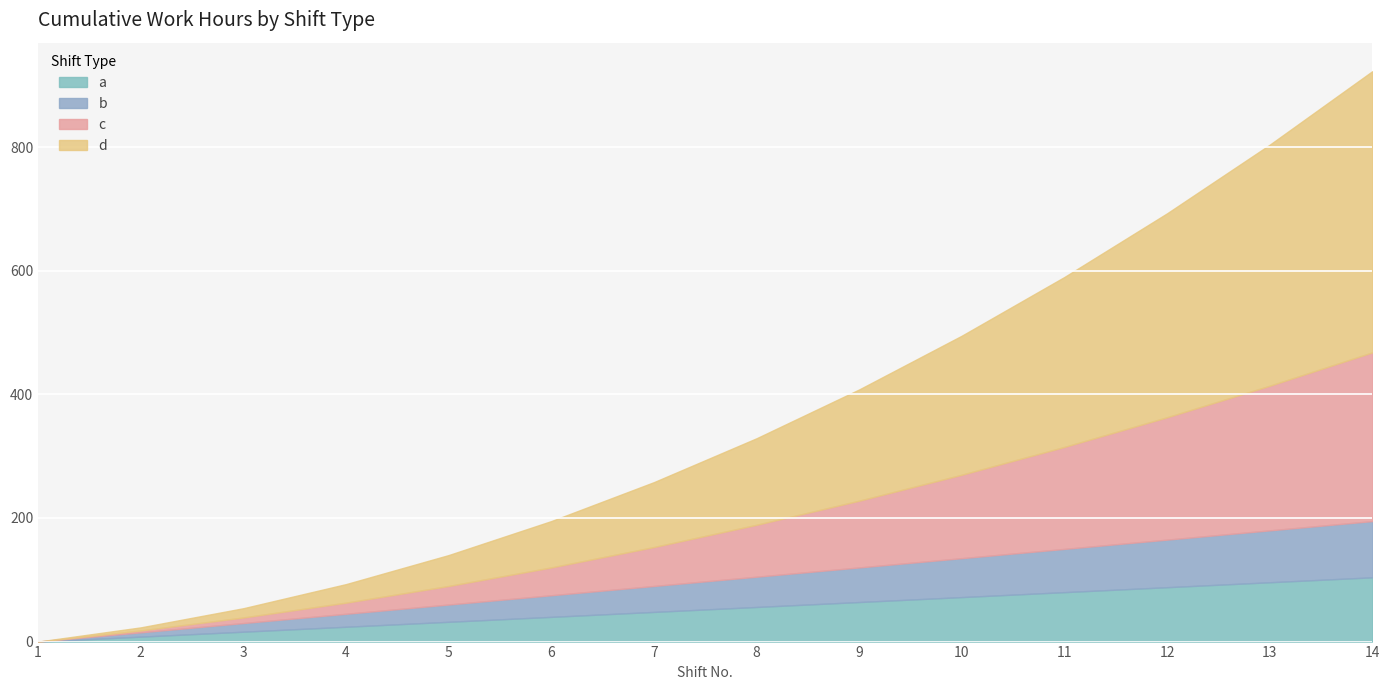

How many data points in a are less than 8?

1